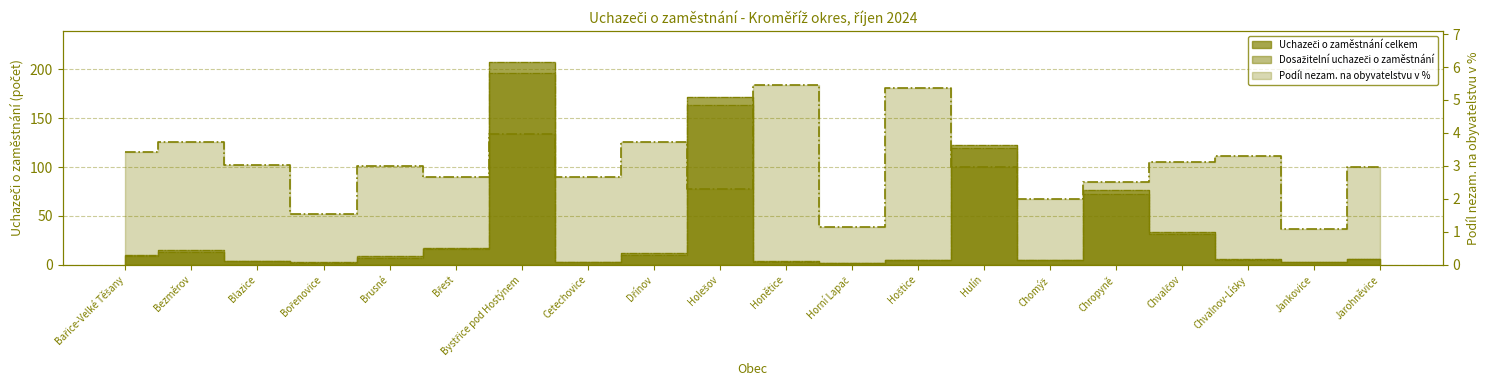

At which label does Uchazeči o zaměstnání celkem first exceed 9?

Bařice-Velké Těšany